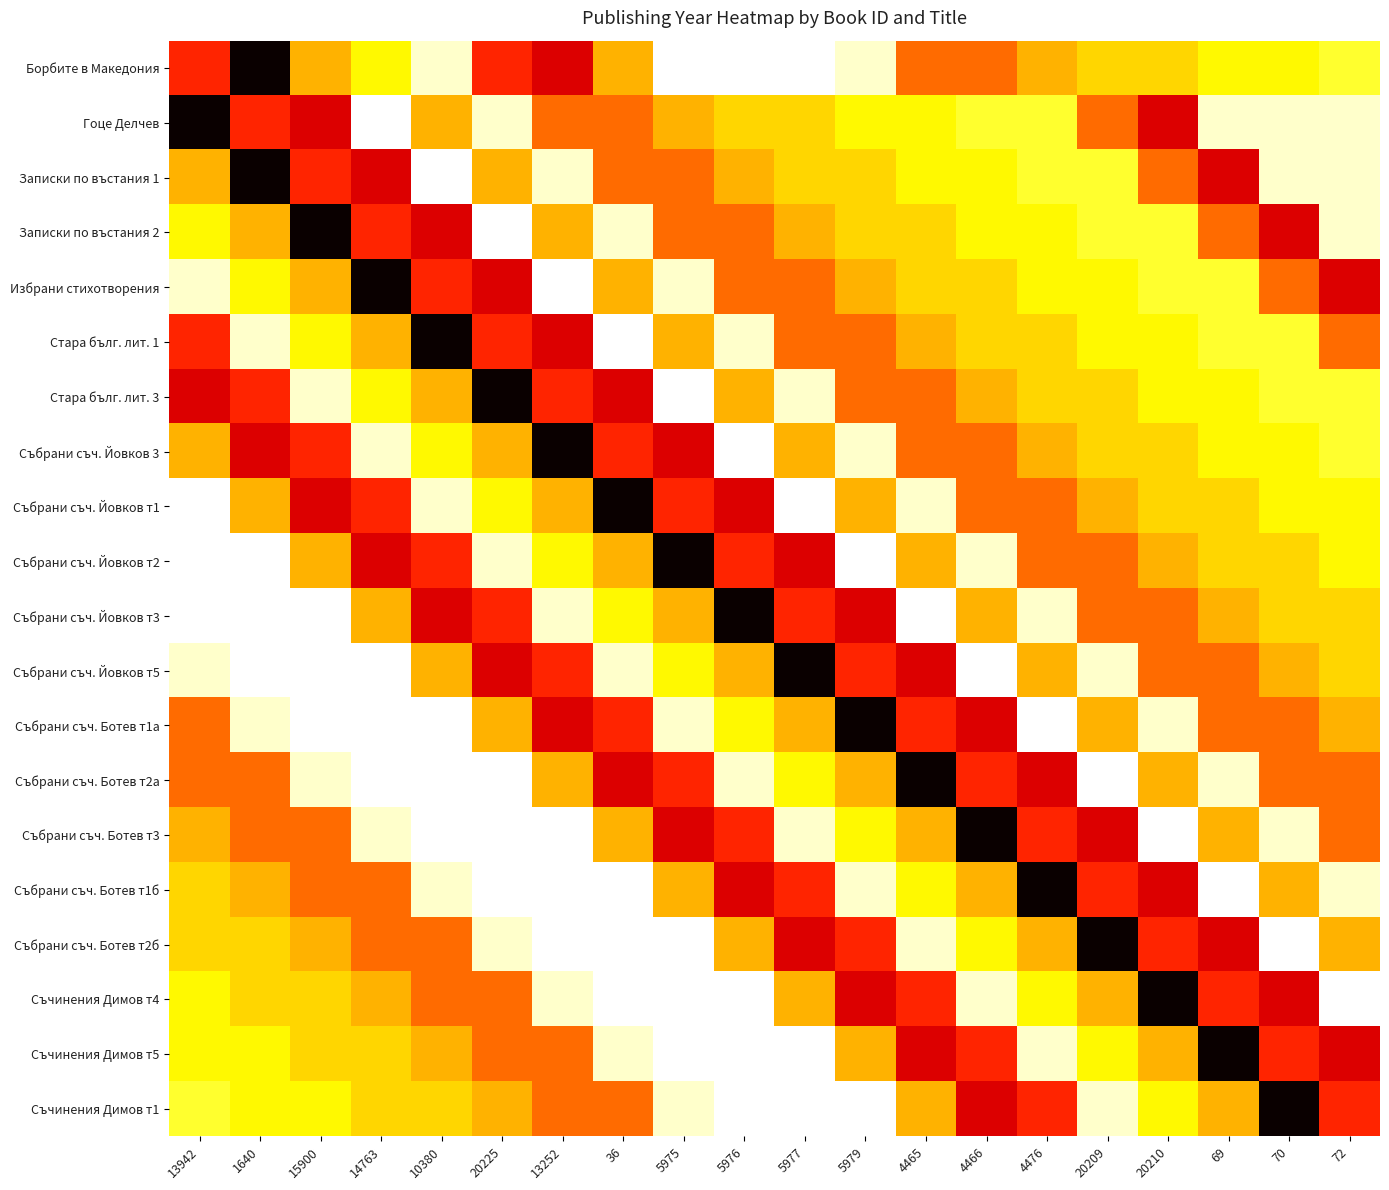

Reading right to left, list all the values displayed in this chart.

Борбите в Македония: 72=1974	70=1975	69=1975	20210=1976	20209=1976	4476=1977	4466=1979	4465=1979	5979=1971	5977=1970	5976=1970	5975=1970	36=1977	13252=1983	20225=1981	10380=1971	14763=1975	15900=1977	1640=1989	13942=1981
Гоце Делчев: 72=1971	70=1971	69=1971	20210=1983	20209=1979	4476=1974	4466=1974	4465=1975	5979=1975	5977=1976	5976=1976	5975=1977	36=1979	13252=1979	20225=1971	10380=1977	14763=1970	15900=1983	1640=1981	13942=1989
Записки по въстания 1: 72=1971	70=1971	69=1983	20210=1979	20209=1974	4476=1974	4466=1975	4465=1975	5979=1976	5977=1976	5976=1977	5975=1979	36=1979	13252=1971	20225=1977	10380=1970	14763=1983	15900=1981	1640=1989	13942=1977
Записки по въстания 2: 72=1971	70=1983	69=1979	20210=1974	20209=1974	4476=1975	4466=1975	4465=1976	5979=1976	5977=1977	5976=1979	5975=1979	36=1971	13252=1977	20225=1970	10380=1983	14763=1981	15900=1989	1640=1977	13942=1975
Избрани стихотворения: 72=1983	70=1979	69=1974	20210=1974	20209=1975	4476=1975	4466=1976	4465=1976	5979=1977	5977=1979	5976=1979	5975=1971	36=1977	13252=1970	20225=1983	10380=1981	14763=1989	15900=1977	1640=1975	13942=1971
Стара бълг. лит. 1: 72=1979	70=1974	69=1974	20210=1975	20209=1975	4476=1976	4466=1976	4465=1977	5979=1979	5977=1979	5976=1971	5975=1977	36=1970	13252=1983	20225=1981	10380=1989	14763=1977	15900=1975	1640=1971	13942=1981
Стара бълг. лит. 3: 72=1974	70=1974	69=1975	20210=1975	20209=1976	4476=1976	4466=1977	4465=1979	5979=1979	5977=1971	5976=1977	5975=1970	36=1983	13252=1981	20225=1989	10380=1977	14763=1975	15900=1971	1640=1981	13942=1983
Събрани съч. Йовков 3: 72=1974	70=1975	69=1975	20210=1976	20209=1976	4476=1977	4466=1979	4465=1979	5979=1971	5977=1977	5976=1970	5975=1983	36=1981	13252=1989	20225=1977	10380=1975	14763=1971	15900=1981	1640=1983	13942=1977
Събрани съч. Йовков т1: 72=1975	70=1975	69=1976	20210=1976	20209=1977	4476=1979	4466=1979	4465=1971	5979=1977	5977=1970	5976=1983	5975=1981	36=1989	13252=1977	20225=1975	10380=1971	14763=1981	15900=1983	1640=1977	13942=1970
Събрани съч. Йовков т2: 72=1975	70=1976	69=1976	20210=1977	20209=1979	4476=1979	4466=1971	4465=1977	5979=1970	5977=1983	5976=1981	5975=1989	36=1977	13252=1975	20225=1971	10380=1981	14763=1983	15900=1977	1640=1970	13942=1970
Събрани съч. Йовков т3: 72=1976	70=1976	69=1977	20210=1979	20209=1979	4476=1971	4466=1977	4465=1970	5979=1983	5977=1981	5976=1989	5975=1977	36=1975	13252=1971	20225=1981	10380=1983	14763=1977	15900=1970	1640=1970	13942=1970
Събрани съч. Йовков т5: 72=1976	70=1977	69=1979	20210=1979	20209=1971	4476=1977	4466=1970	4465=1983	5979=1981	5977=1989	5976=1977	5975=1975	36=1971	13252=1981	20225=1983	10380=1977	14763=1970	15900=1970	1640=1970	13942=1971
Събрани съч. Ботев т1а: 72=1977	70=1979	69=1979	20210=1971	20209=1977	4476=1970	4466=1983	4465=1981	5979=1989	5977=1977	5976=1975	5975=1971	36=1981	13252=1983	20225=1977	10380=1970	14763=1970	15900=1970	1640=1971	13942=1979
Събрани съч. Ботев т2а: 72=1979	70=1979	69=1971	20210=1977	20209=1970	4476=1983	4466=1981	4465=1989	5979=1977	5977=1975	5976=1971	5975=1981	36=1983	13252=1977	20225=1970	10380=1970	14763=1970	15900=1971	1640=1979	13942=1979
Събрани съч. Ботев т3: 72=1979	70=1971	69=1977	20210=1970	20209=1983	4476=1981	4466=1989	4465=1977	5979=1975	5977=1971	5976=1981	5975=1983	36=1977	13252=1970	20225=1970	10380=1970	14763=1971	15900=1979	1640=1979	13942=1977
Събрани съч. Ботев т1б: 72=1971	70=1977	69=1970	20210=1983	20209=1981	4476=1989	4466=1977	4465=1975	5979=1971	5977=1981	5976=1983	5975=1977	36=1970	13252=1970	20225=1970	10380=1971	14763=1979	15900=1979	1640=1977	13942=1976
Събрани съч. Ботев т2б: 72=1977	70=1970	69=1983	20210=1981	20209=1989	4476=1977	4466=1975	4465=1971	5979=1981	5977=1983	5976=1977	5975=1970	36=1970	13252=1970	20225=1971	10380=1979	14763=1979	15900=1977	1640=1976	13942=1976
Съчинения Димов т4: 72=1970	70=1983	69=1981	20210=1989	20209=1977	4476=1975	4466=1971	4465=1981	5979=1983	5977=1977	5976=1970	5975=1970	36=1970	13252=1971	20225=1979	10380=1979	14763=1977	15900=1976	1640=1976	13942=1975
Съчинения Димов т5: 72=1983	70=1981	69=1989	20210=1977	20209=1975	4476=1971	4466=1981	4465=1983	5979=1977	5977=1970	5976=1970	5975=1970	36=1971	13252=1979	20225=1979	10380=1977	14763=1976	15900=1976	1640=1975	13942=1975
Съчинения Димов т1: 72=1981	70=1989	69=1977	20210=1975	20209=1971	4476=1981	4466=1983	4465=1977	5979=1970	5977=1970	5976=1970	5975=1971	36=1979	13252=1979	20225=1977	10380=1976	14763=1976	15900=1975	1640=1975	13942=1974